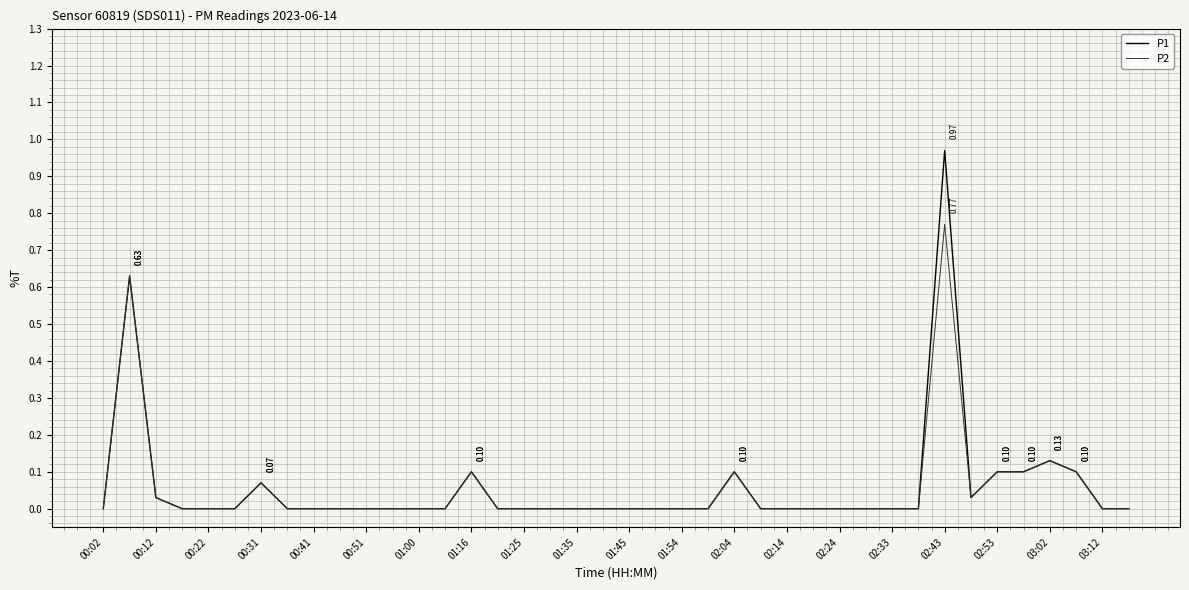

Which series has the largest range (max minus min)?

P1